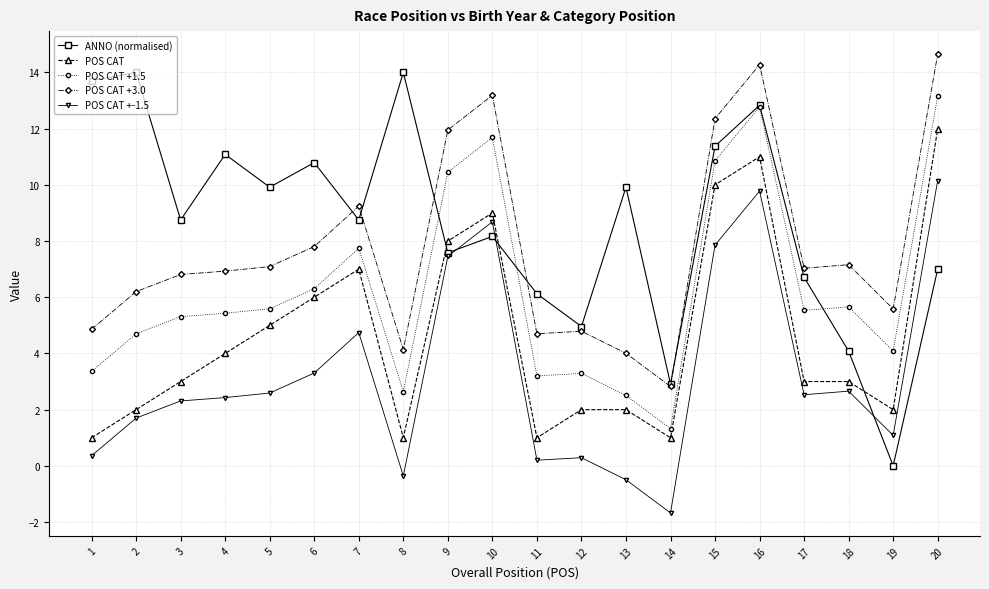

Between 16 and 19, which series saw the biggest shift?

ANNO (normalised)